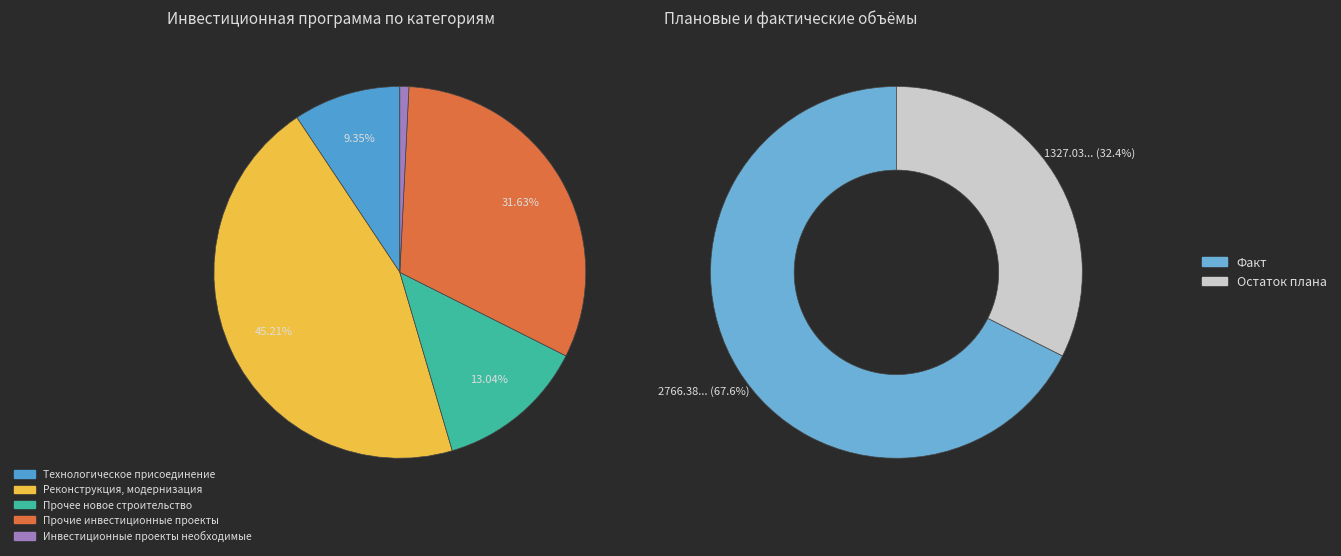

The Реконструкция, модернизация slice represents 33% of the pie. True or false?

False